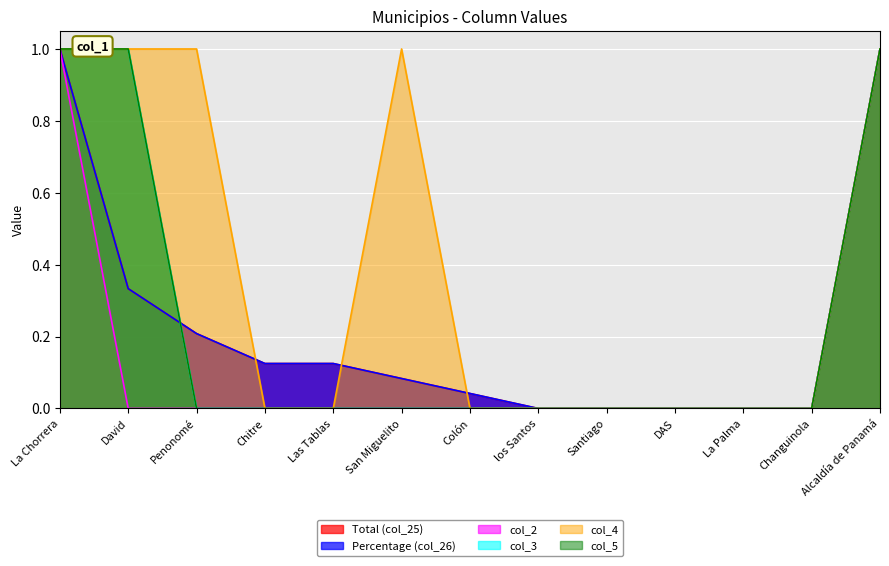

Which has a higher value, DAS or La Chorrera?

La Chorrera